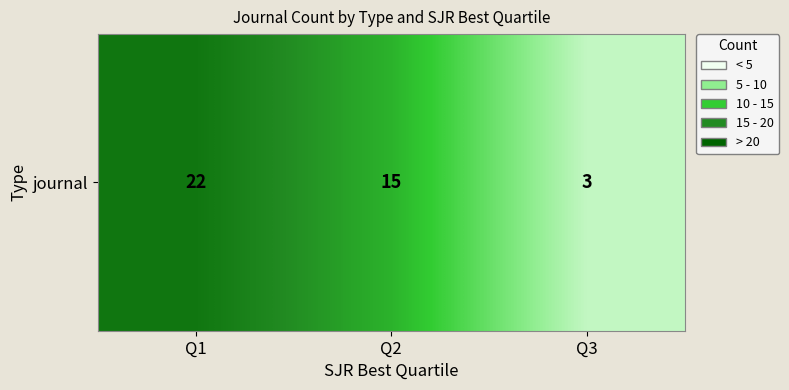

Count the number of values greater than 15.

1